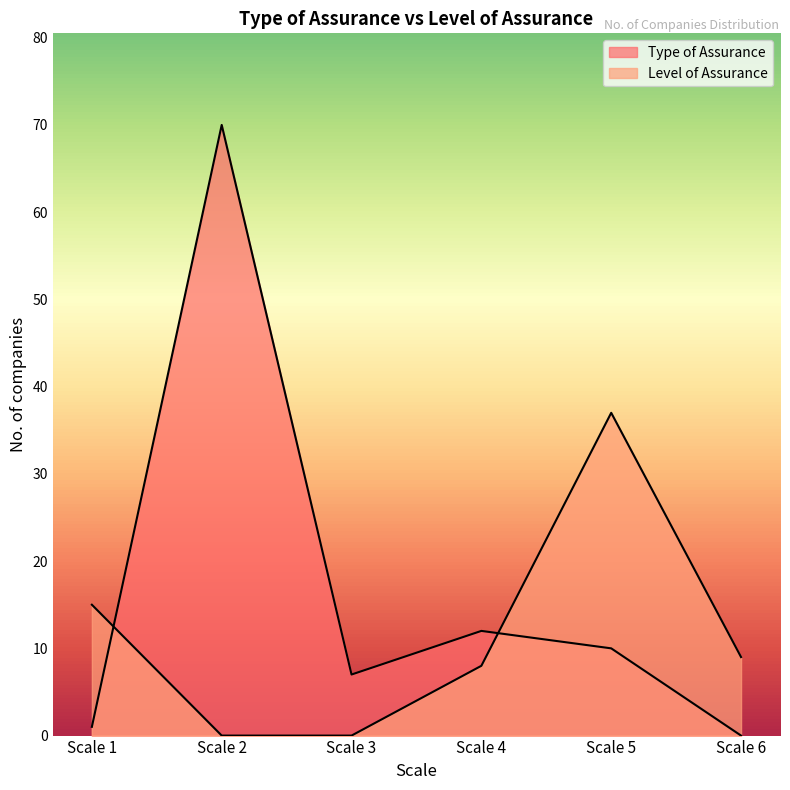

How many intersections are there between Type of Assurance and Level of Assurance?

2